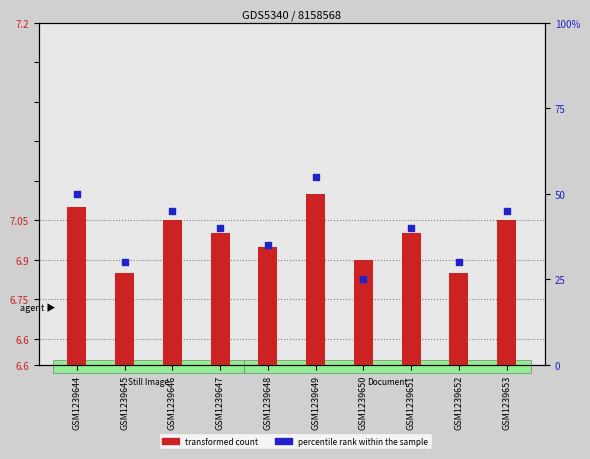

What are all the series names shown in the legend?

transformed count, percentile rank within the sample